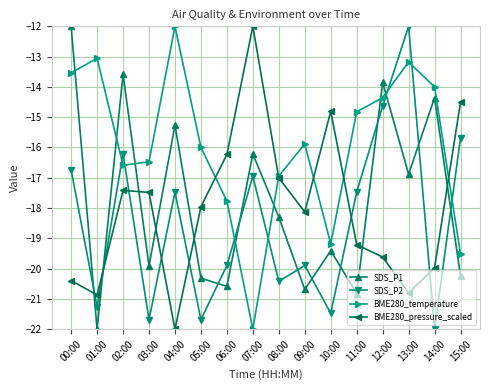

What is the difference between the highest and lowest values at 04:00?

10.0